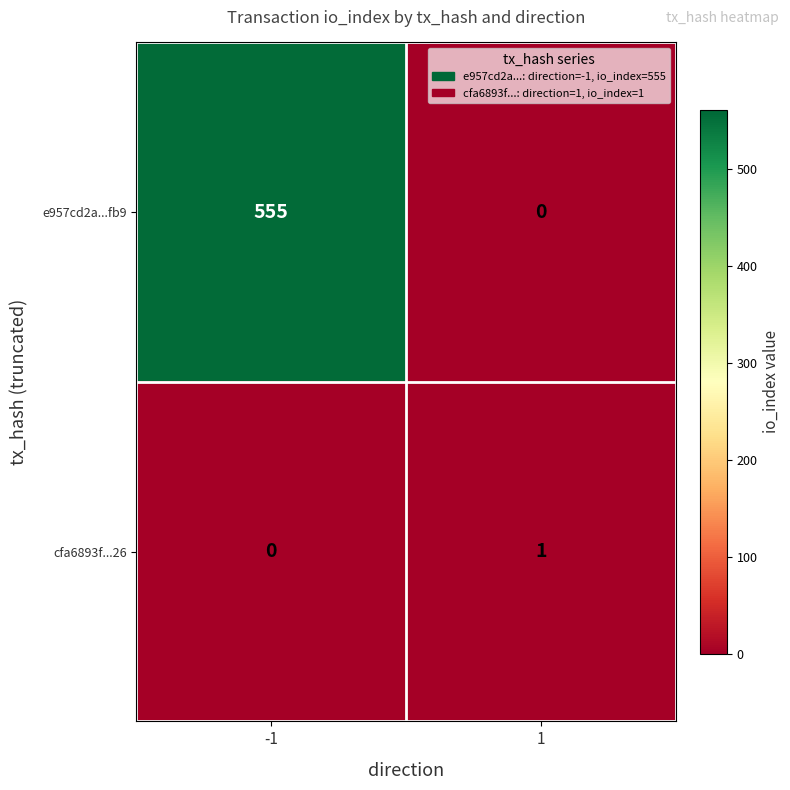

What value does the e957cd2a...fb9 series have at -1, to the nearest 50?

550